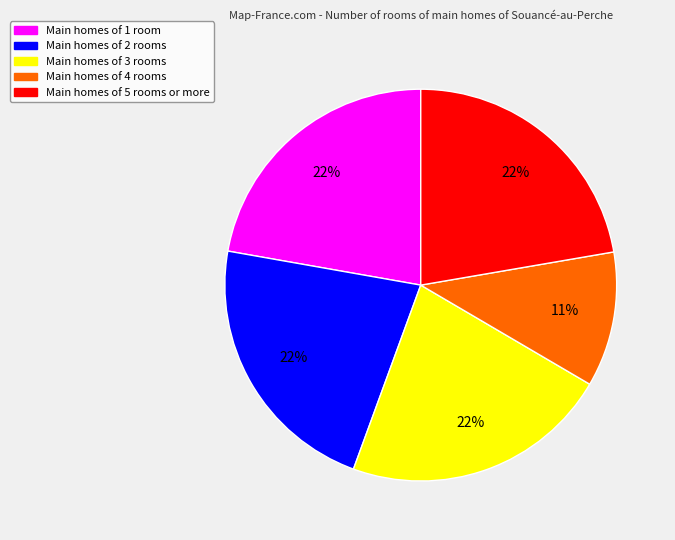

To the nearest percent, what percentage of the pie is Main homes of 2 rooms?

22%